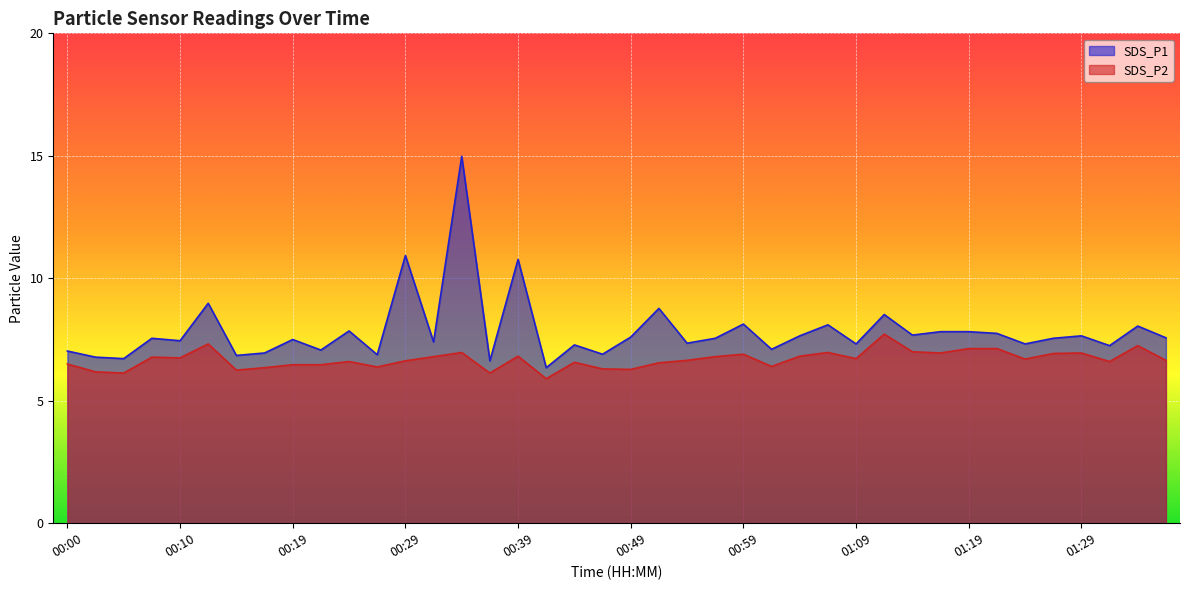

List the labels in order of SDS_P1 value, largest first.

00:34, 00:29, 00:39, 00:12, 00:51, 01:12, 00:59, 01:06, 01:34, 00:24, 01:17, 01:19, 01:22, 01:14, 01:04, 01:29, 00:49, 01:36, 00:07, 00:56, 01:26, 00:19, 00:10, 00:31, 00:54, 01:09, 01:24, 00:44, 01:31, 01:01, 00:22, 00:00, 00:17, 00:46, 00:27, 00:14, 00:02, 00:05, 00:36, 00:41